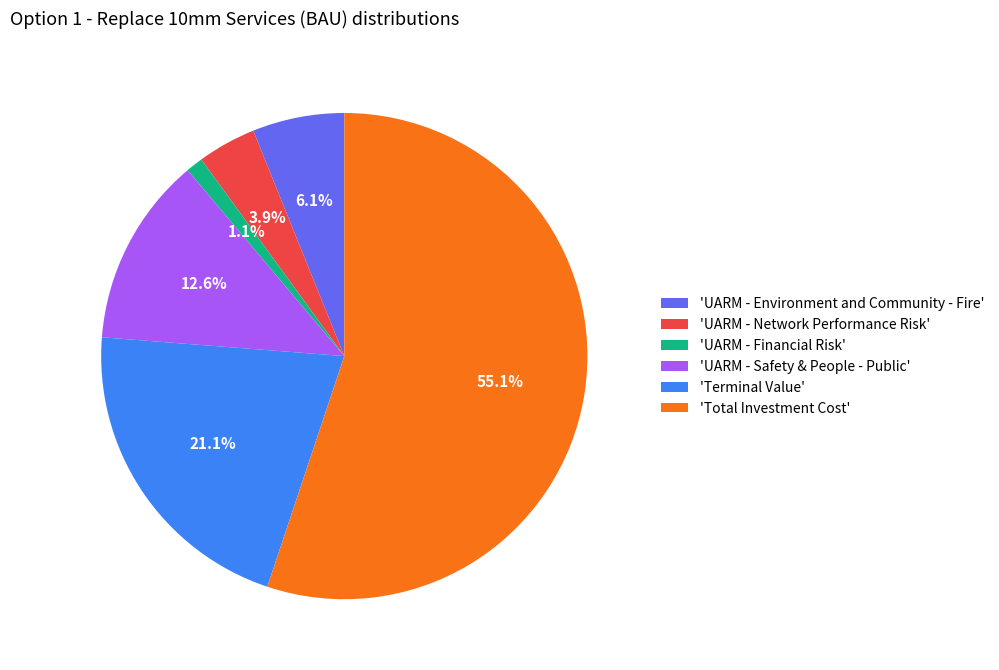

To the nearest percent, what is the difference between the largest and smallest slice percentages?

54%